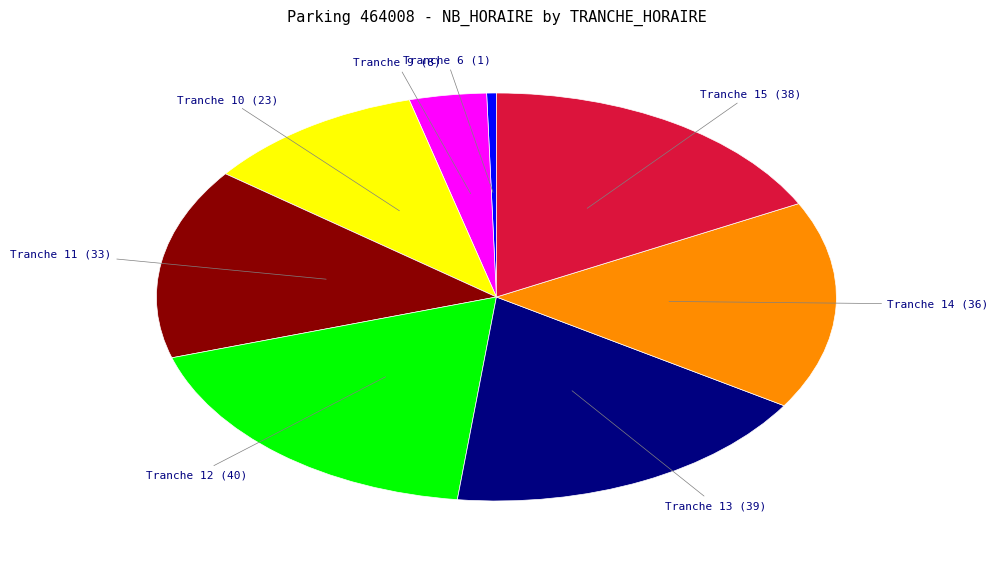

Is there any slice that represents more than half of the pie?

No